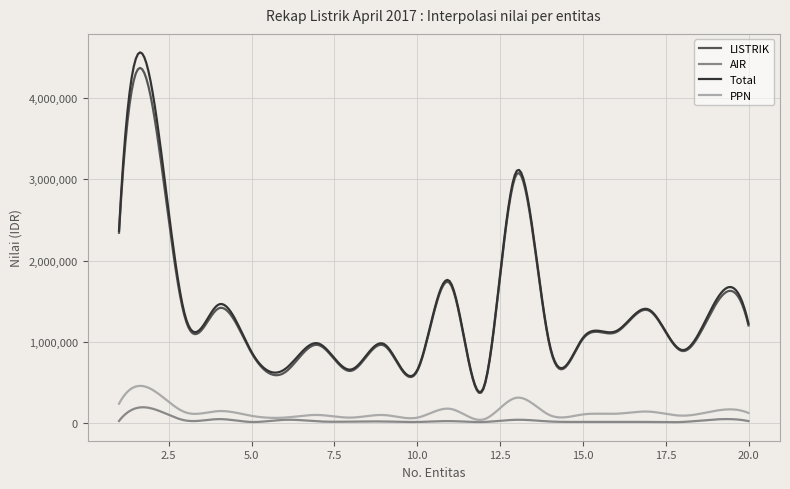

What is the maximum value for AIR?

192979.3